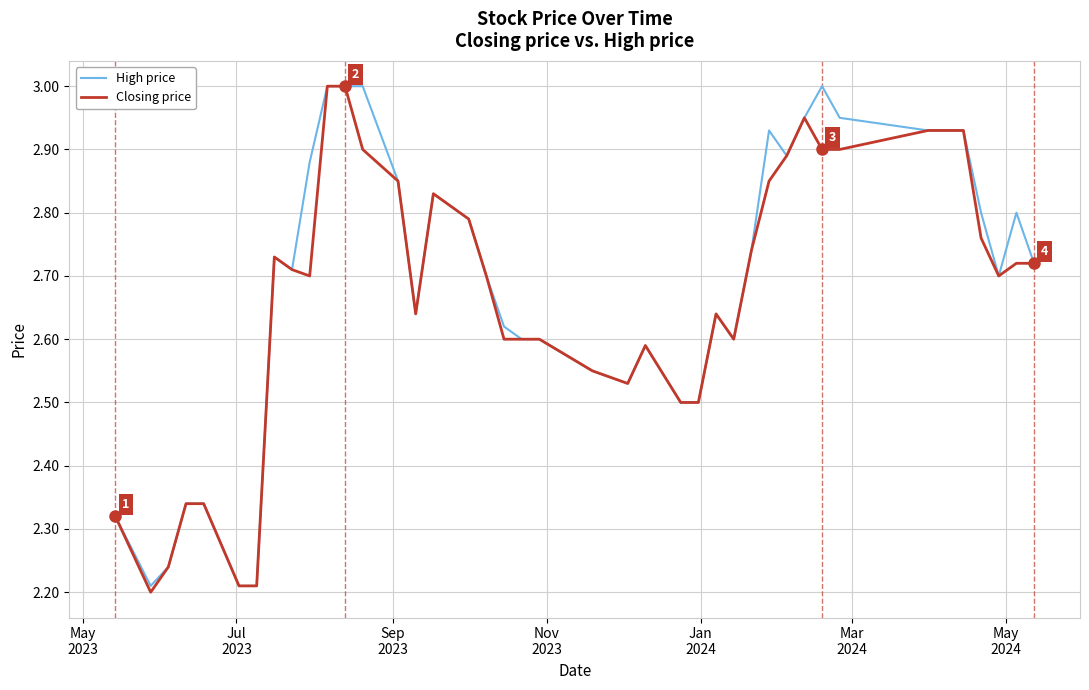

Reading left to right, transcribe all the data shown in this chart.

High price: 2.3	2.2	2.2	2.3	2.3	2.2	2.2	2.7	2.7	2.9	3.0	3.0	3.0	2.9	2.6	2.8	2.8	2.7	2.6	2.6	2.6	2.5	2.5	2.6	2.5	2.5	2.6	2.6	2.7	2.9	2.9	3.0	3.0	3.0	2.9	2.9	2.8	2.7	2.8	2.7
Closing price: 2.3	2.2	2.2	2.3	2.3	2.2	2.2	2.7	2.7	2.7	3.0	3.0	2.9	2.9	2.6	2.8	2.8	2.7	2.6	2.6	2.6	2.5	2.5	2.6	2.5	2.5	2.6	2.6	2.7	2.9	2.9	3.0	2.9	2.9	2.9	2.9	2.8	2.7	2.7	2.7